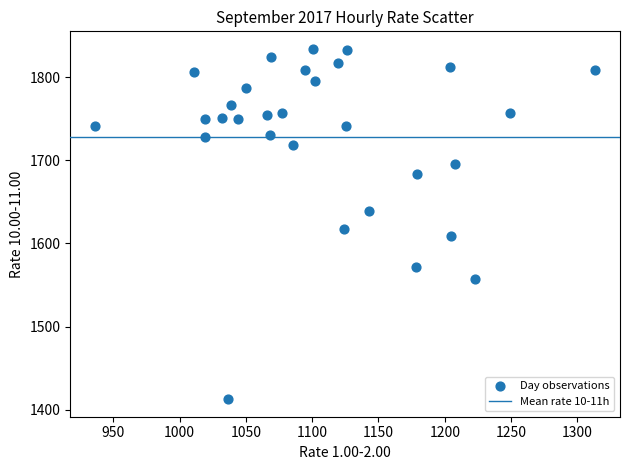

What Y value in the scatter plot is closest to 1623?

1617.2